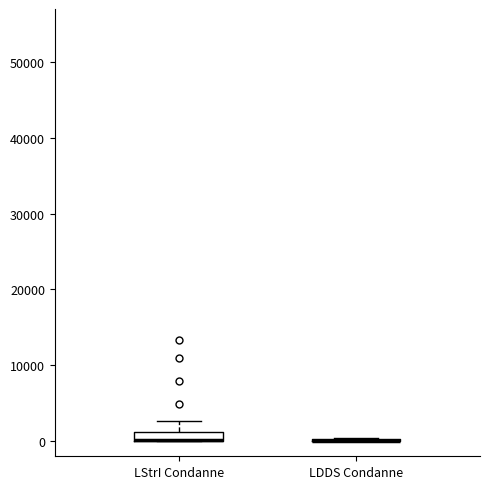

Where is the upper edge of the box for LStrI Condanne on the y-axis? The values are not printed on the chart, so give them approximately, as read against the axis.

1000